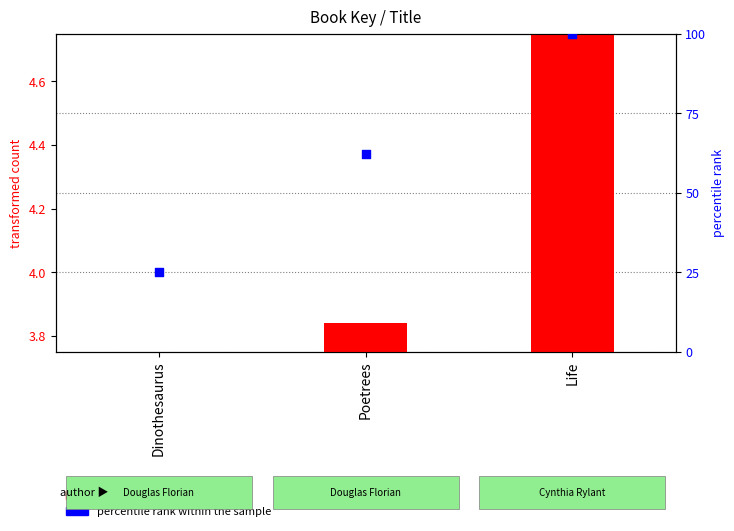

Which series has the largest total across all categories?

percentile rank within the sample